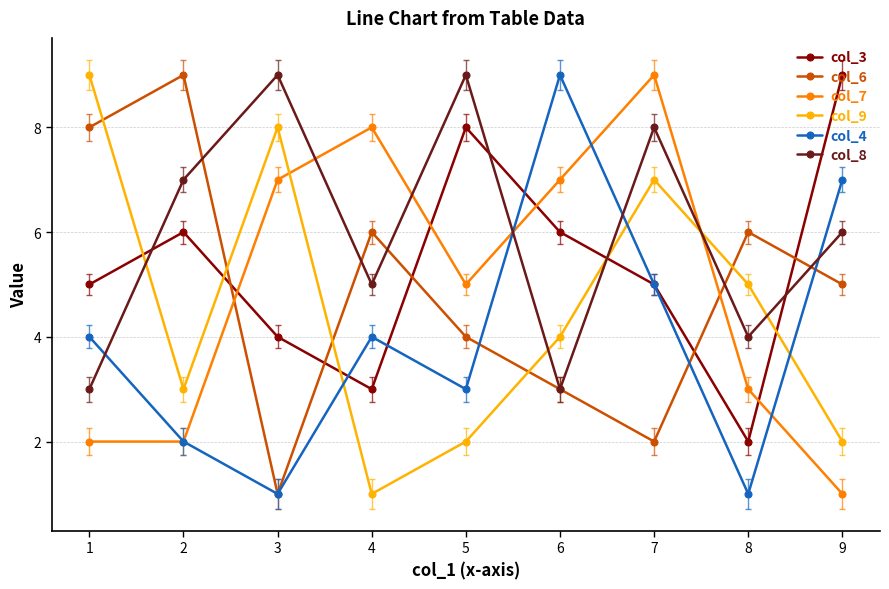

Which series has the largest total across all categories?

col_8